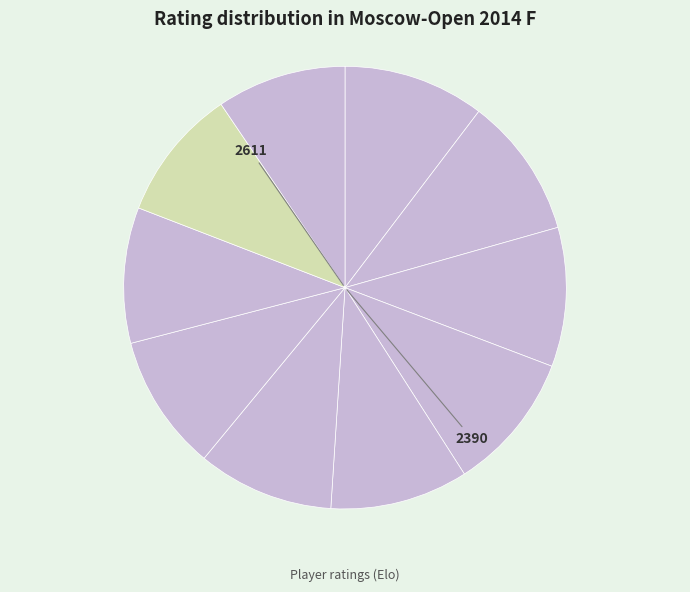

Does any single category account for the majority?

No